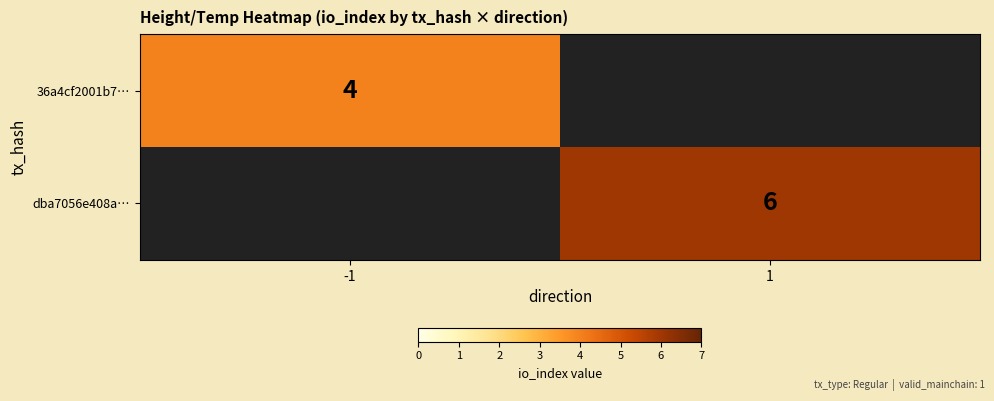

The 36a4cf2001b7… series shows 4 at -1. True or false?

True